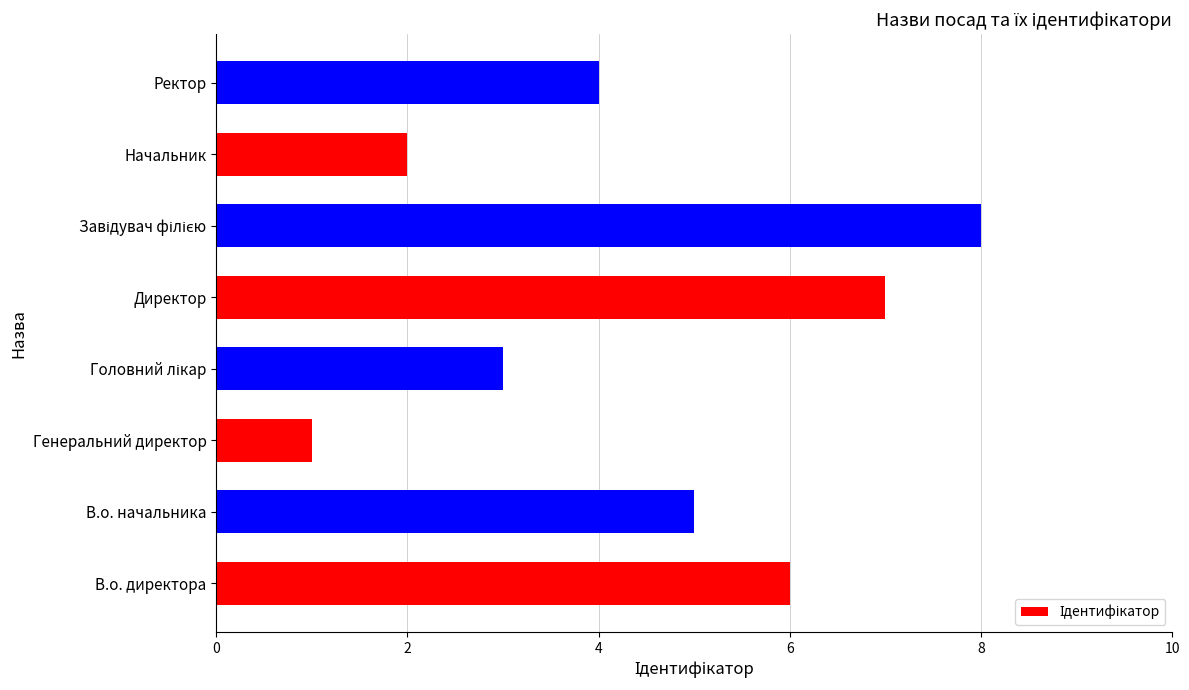

Is it true that the value at Начальник is 3?

False